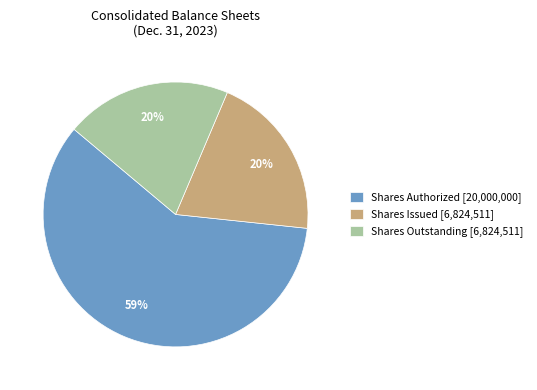

To the nearest percent, what is the combined percentage of Shares Authorized [20,000,000] and Shares Issued [6,824,511]?

80%